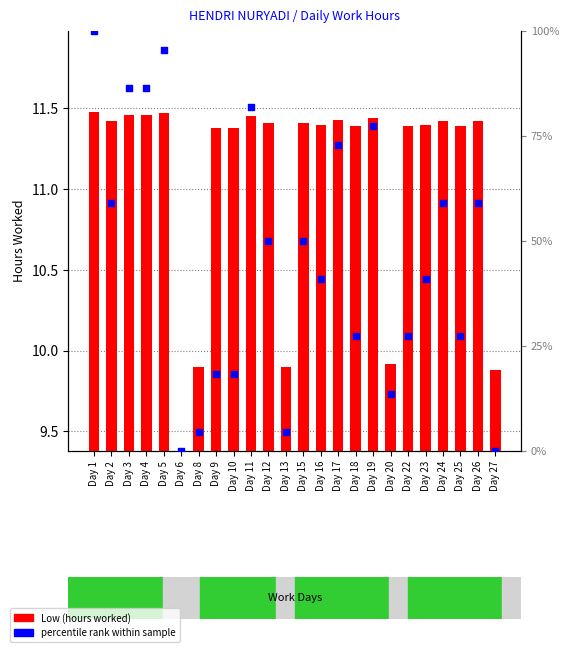

What is the total value across all series at Day 5?

106.9